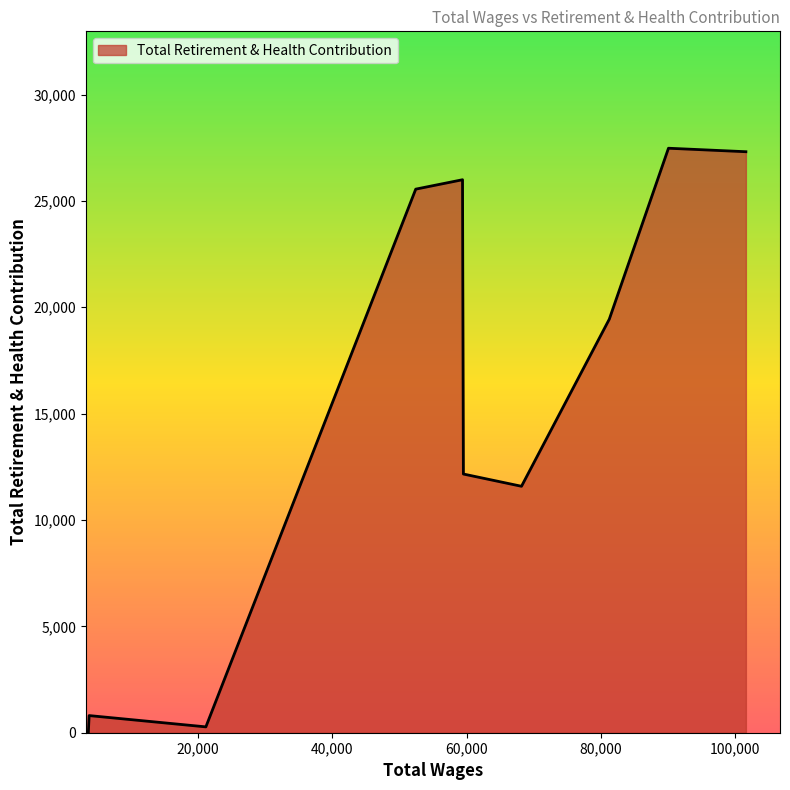

What is the maximum value shown in the chart?

27476